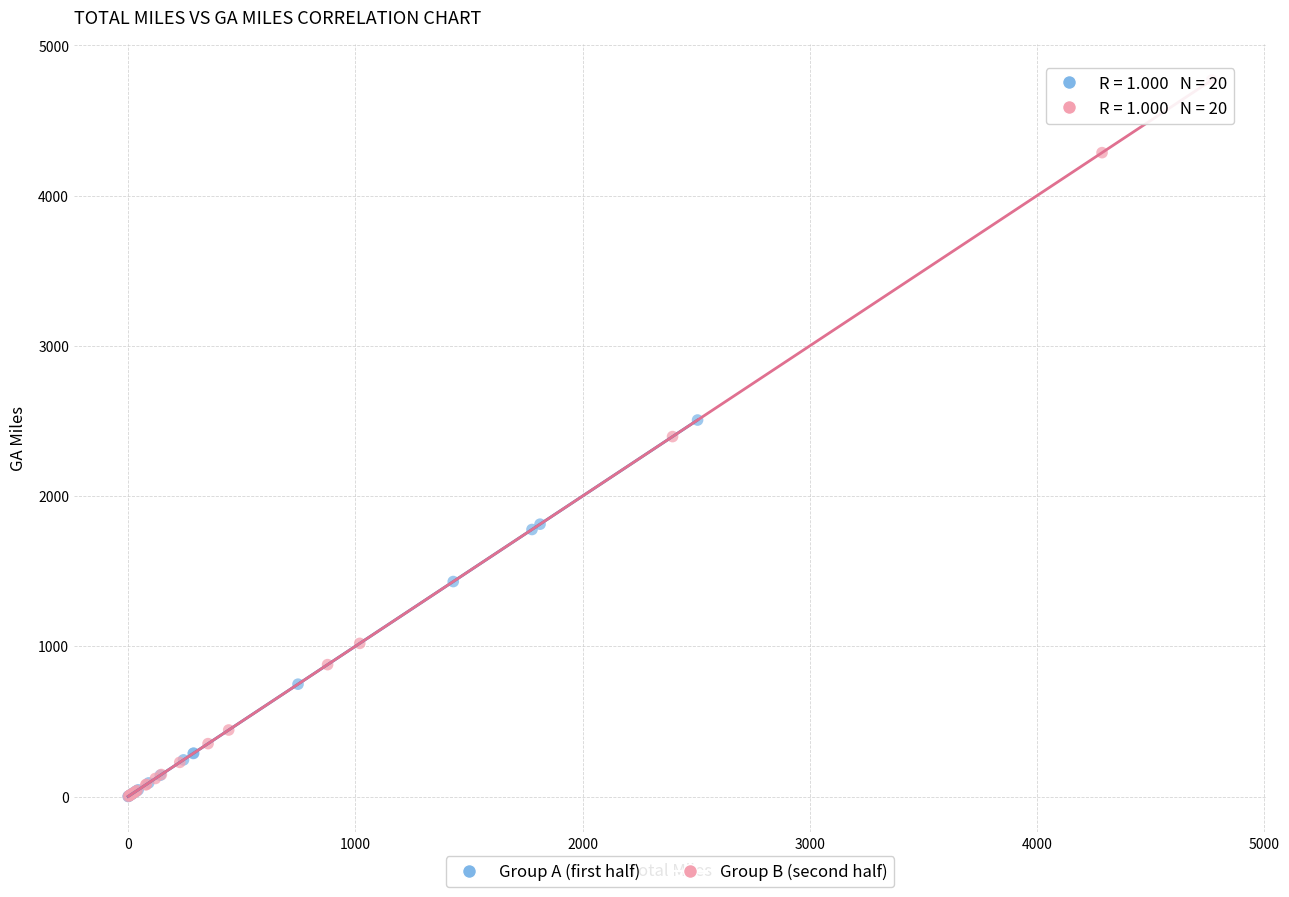

Which series contains the highest Y value?

Group B (second half)